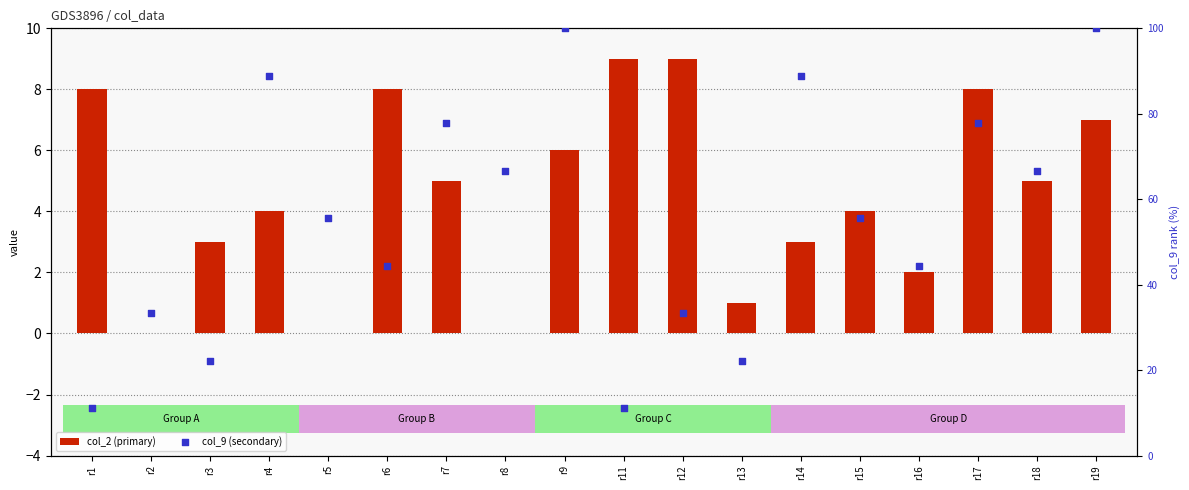

Which series has the largest total across all categories?

col_9 (secondary)